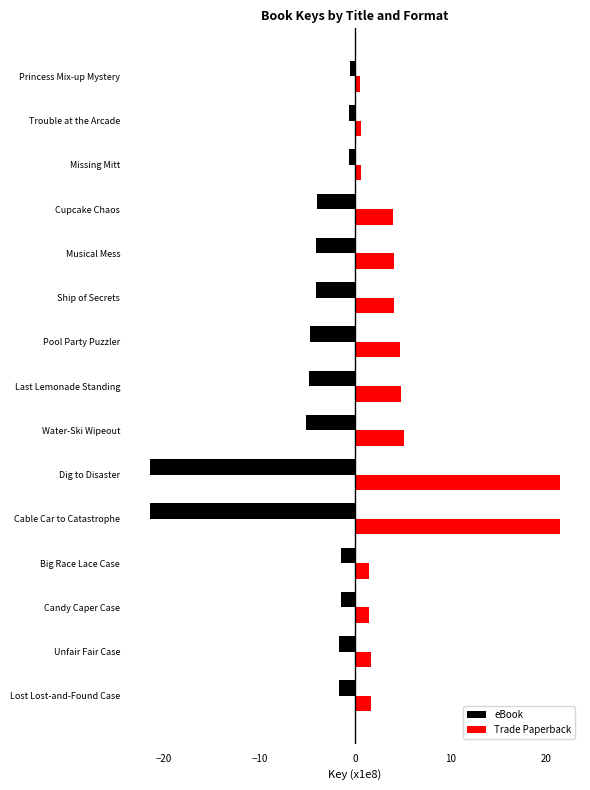

The value of Trade Paperback at Cable Car to Catastrophe is 12.0. True or false?

False